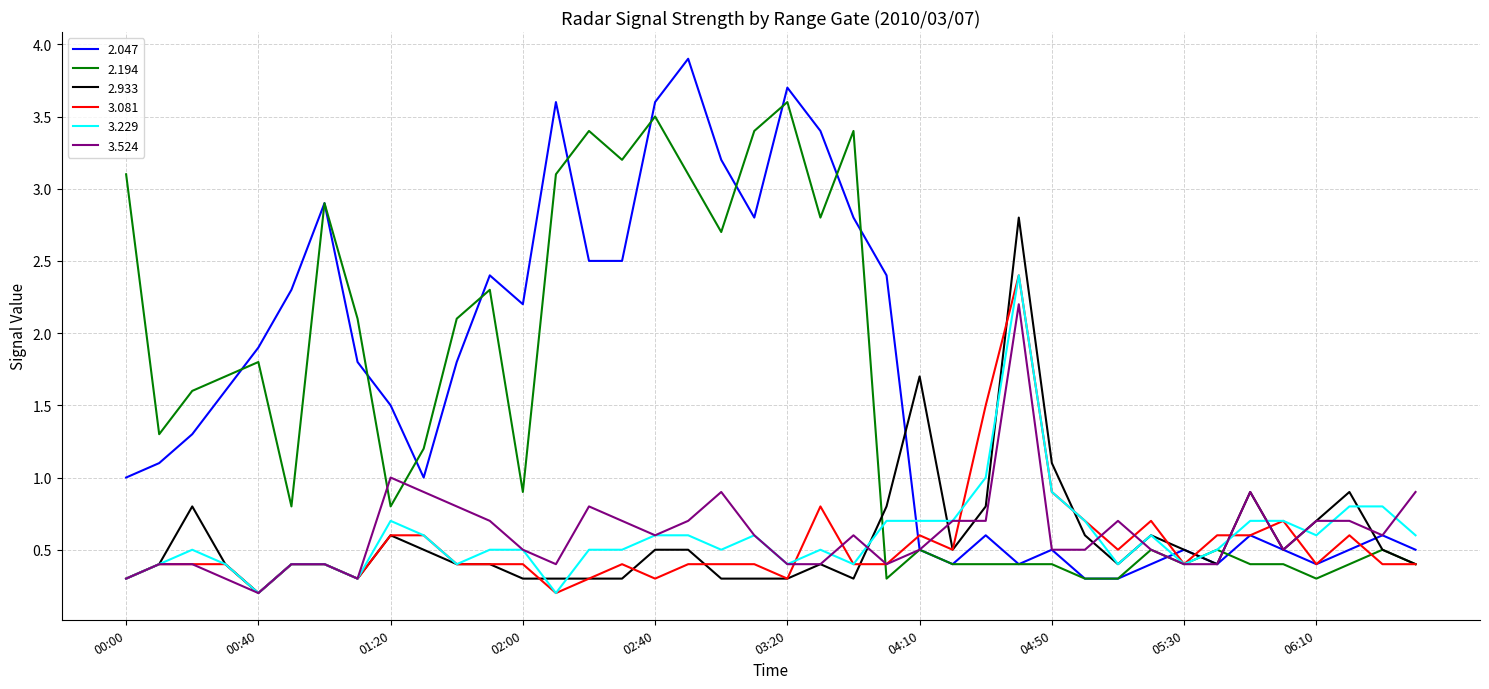

True or false: 2.047 and 3.229 intersect in this chart.

True